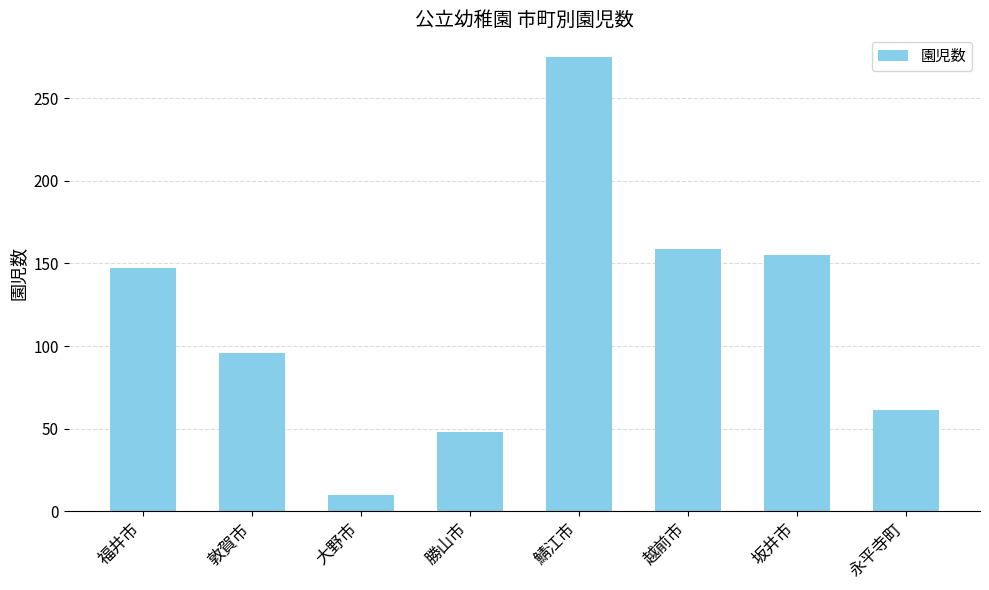

Is it true that the value at 大野市 is 10?

True